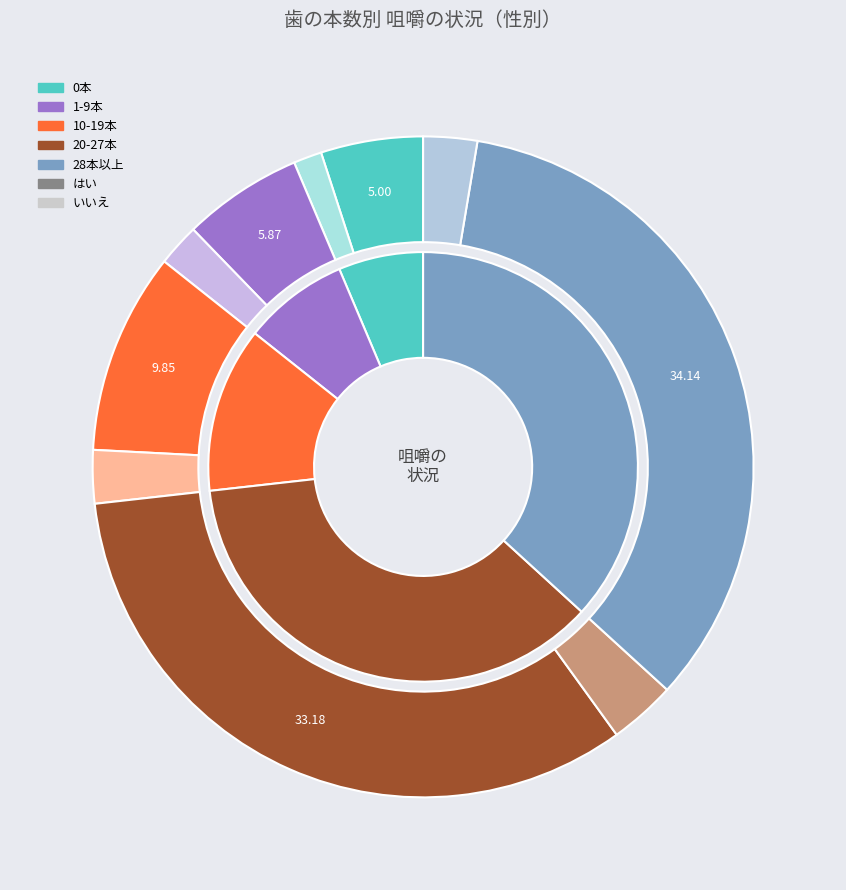

Which slice is the smallest?

0本